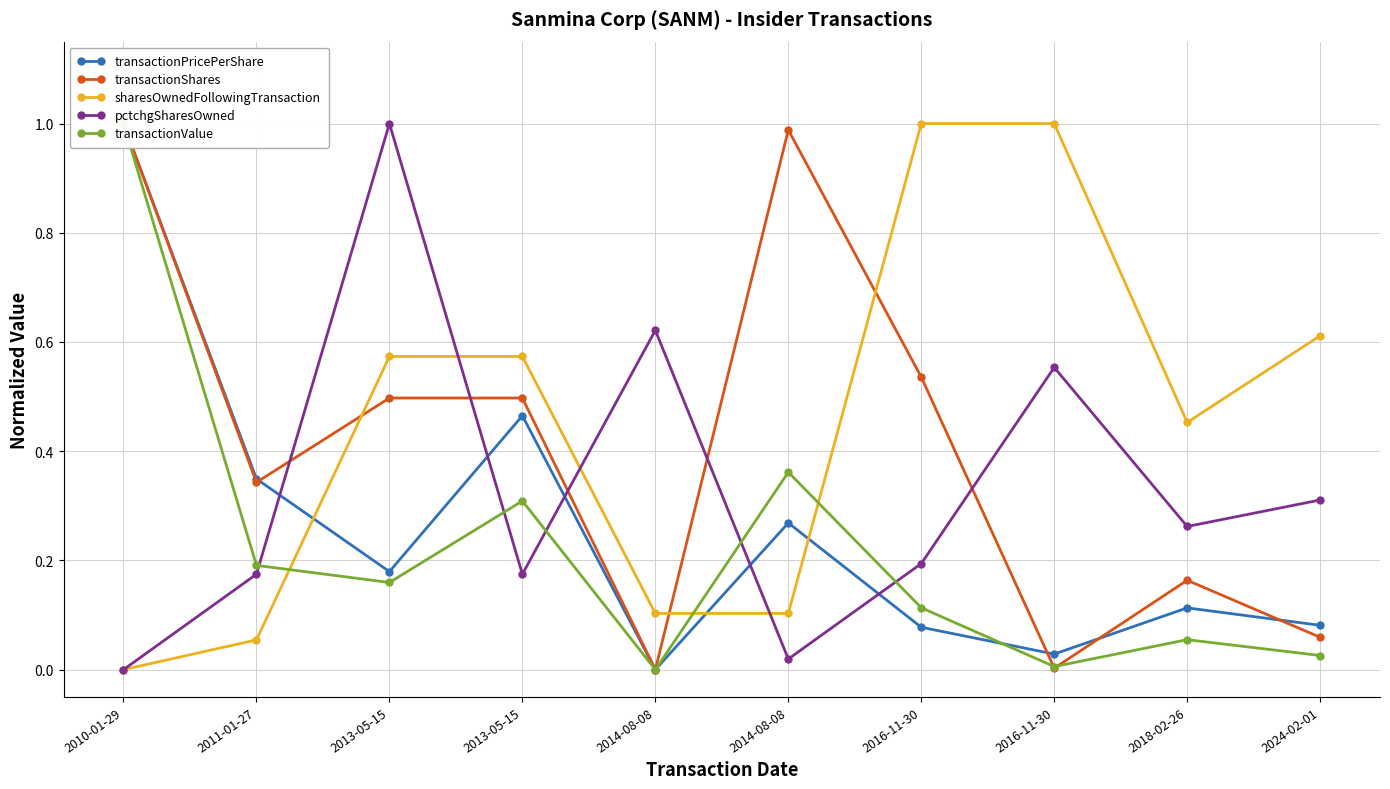

At which category does the chart reach its peak across all series?

2010-01-29